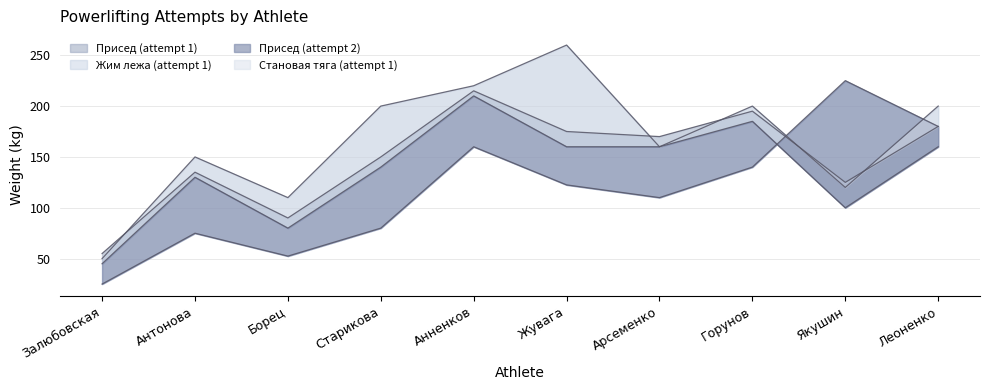

What is the difference between the maximum and minimum values in the Жим лежа (attempt 1) series?

200.0